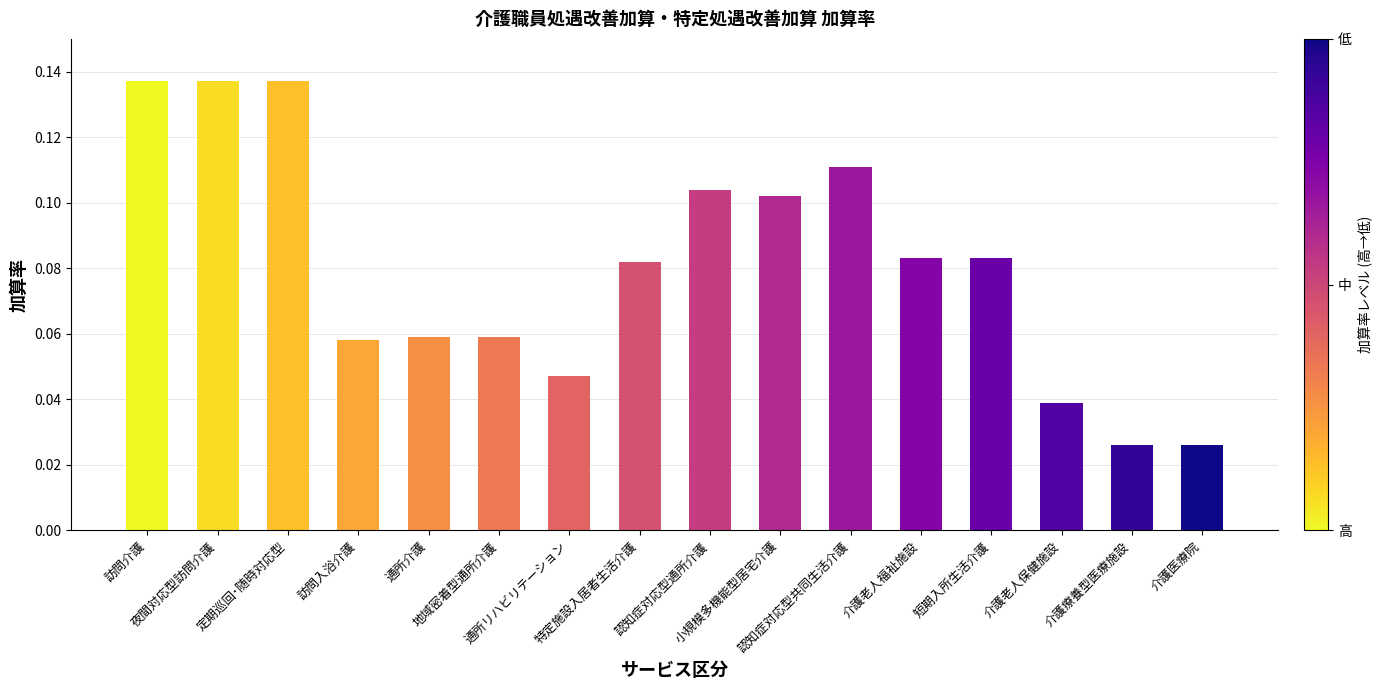

Which has a higher value, 訪問介護 or 通所リハビリテーション?

訪問介護